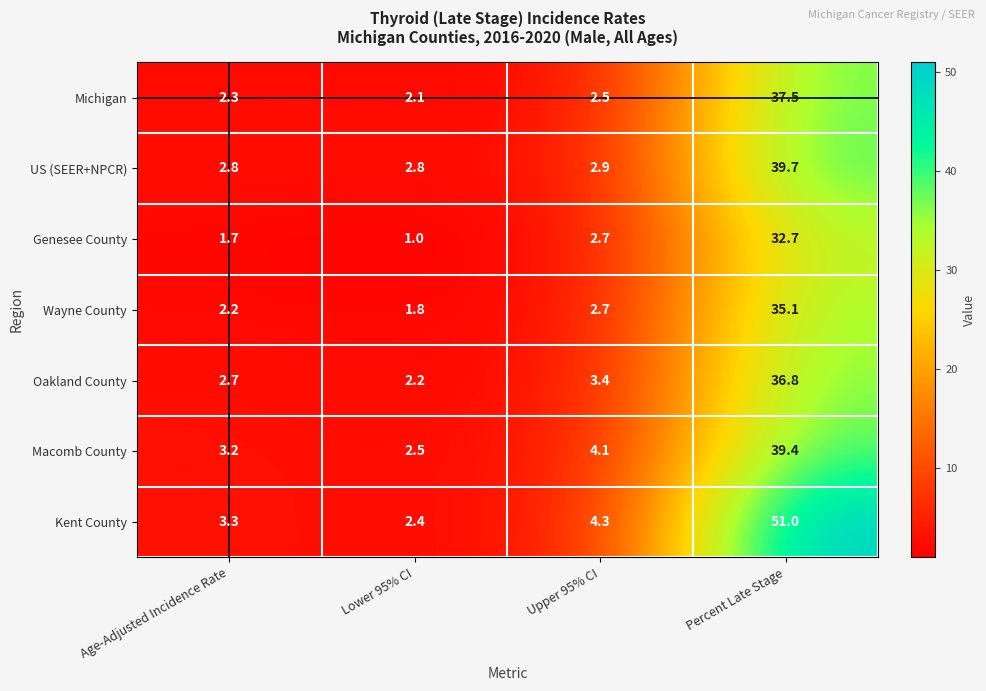

At which label is Kent County closest to 26?

Upper 95% CI